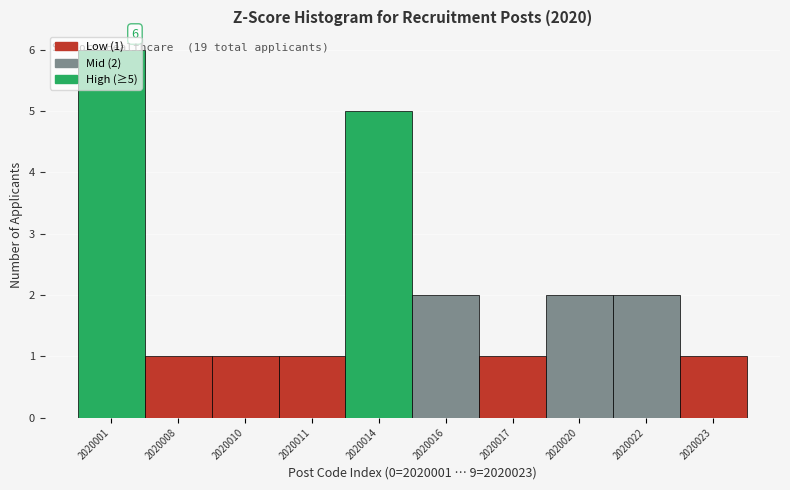

True or false: the data shows 0 at 2020023.

False